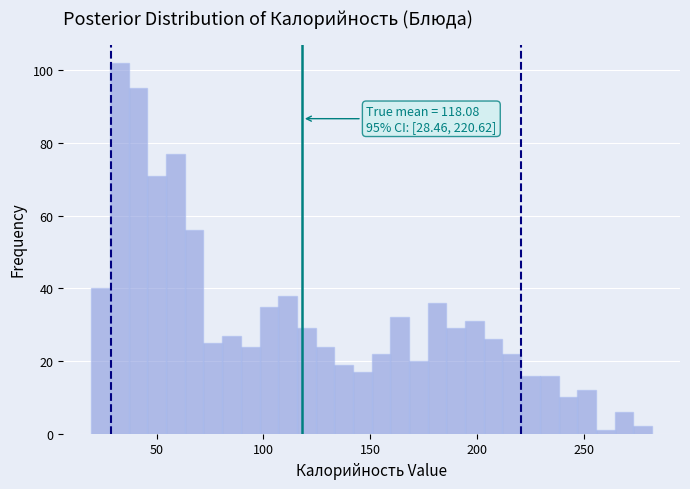

Around what value on the x-axis is the tallest bar? Give the approximate position of its centre, as read against the axis.

35